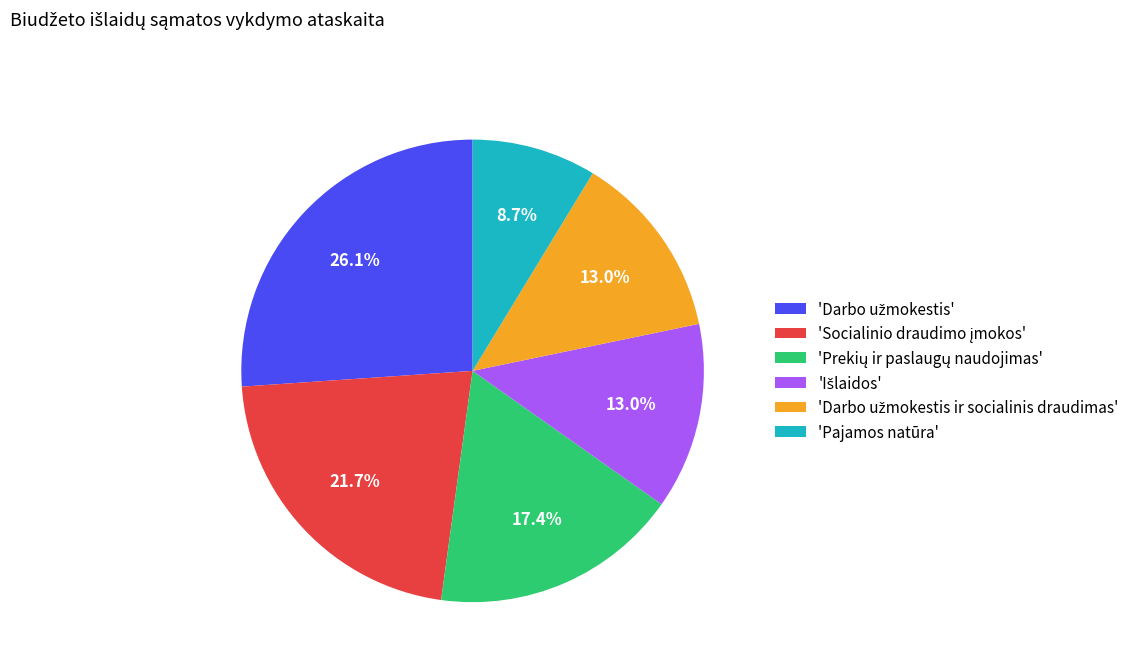

Is there any slice that represents more than half of the pie?

No